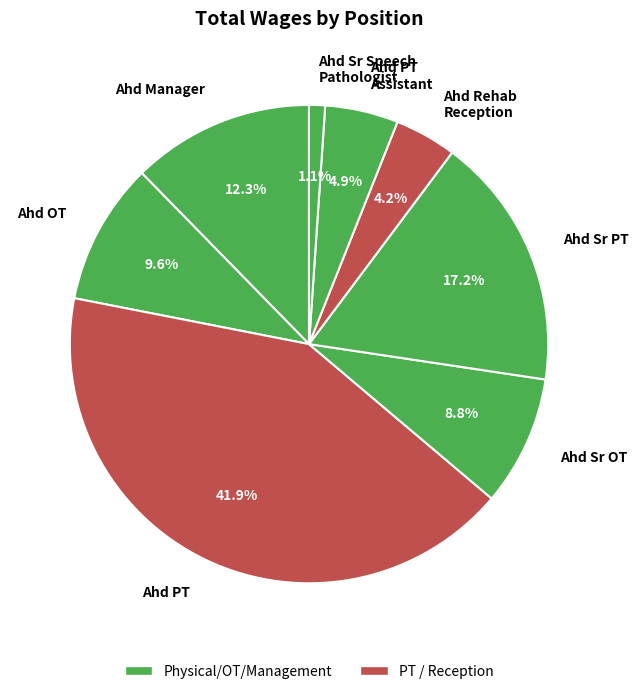

Which has a higher value, Ahd PT or Ahd Rehab Reception?

Ahd PT